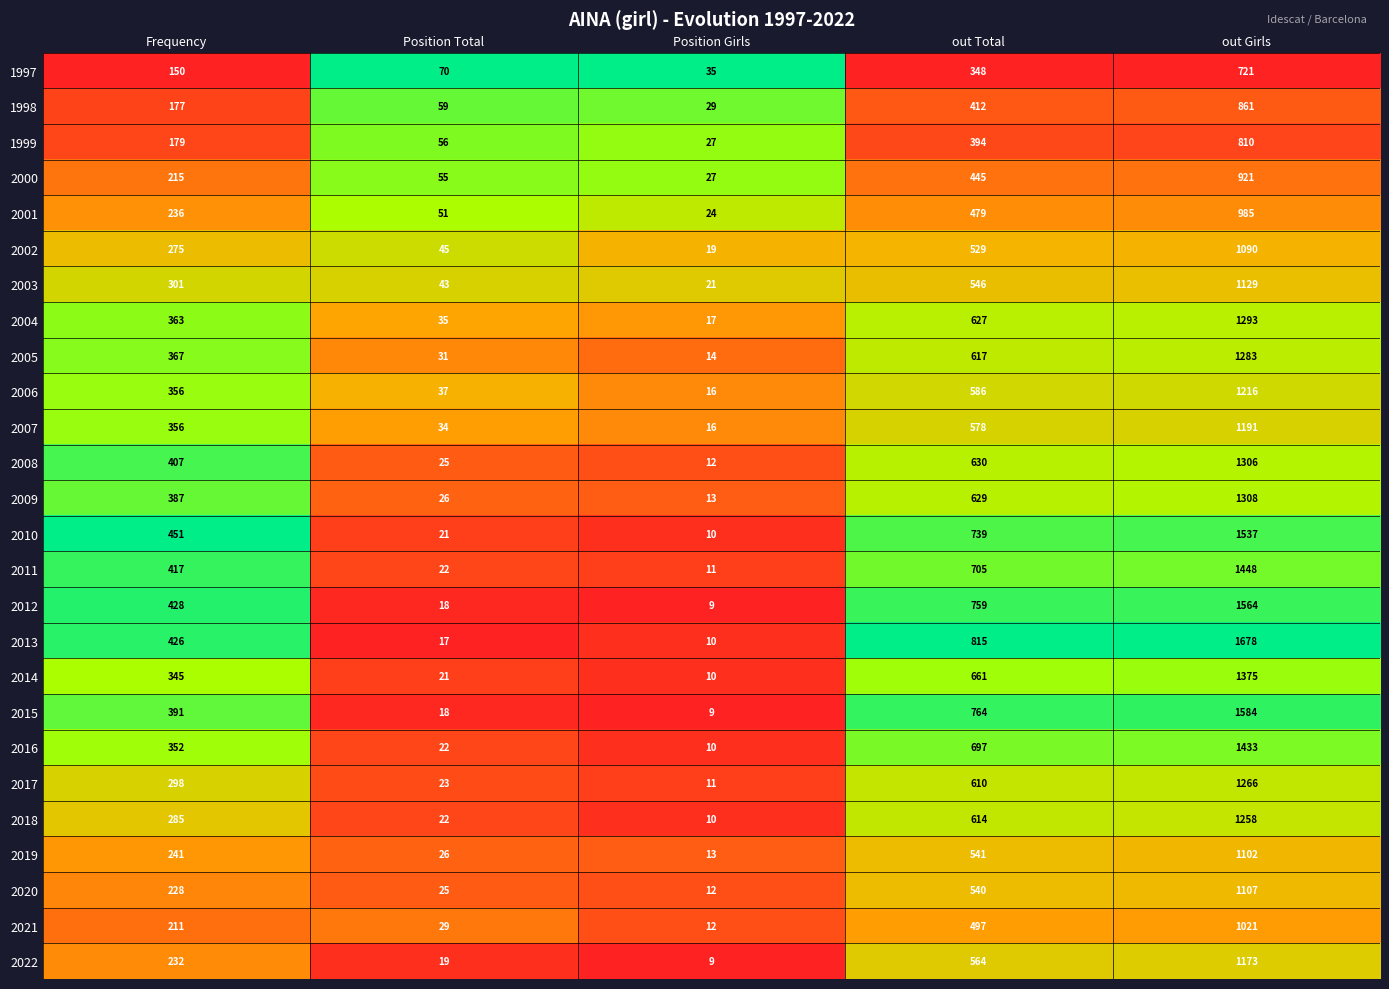

Rank the categories by 2007 value from highest to lowest.

out Girls, out Total, Frequency, Position Total, Position Girls